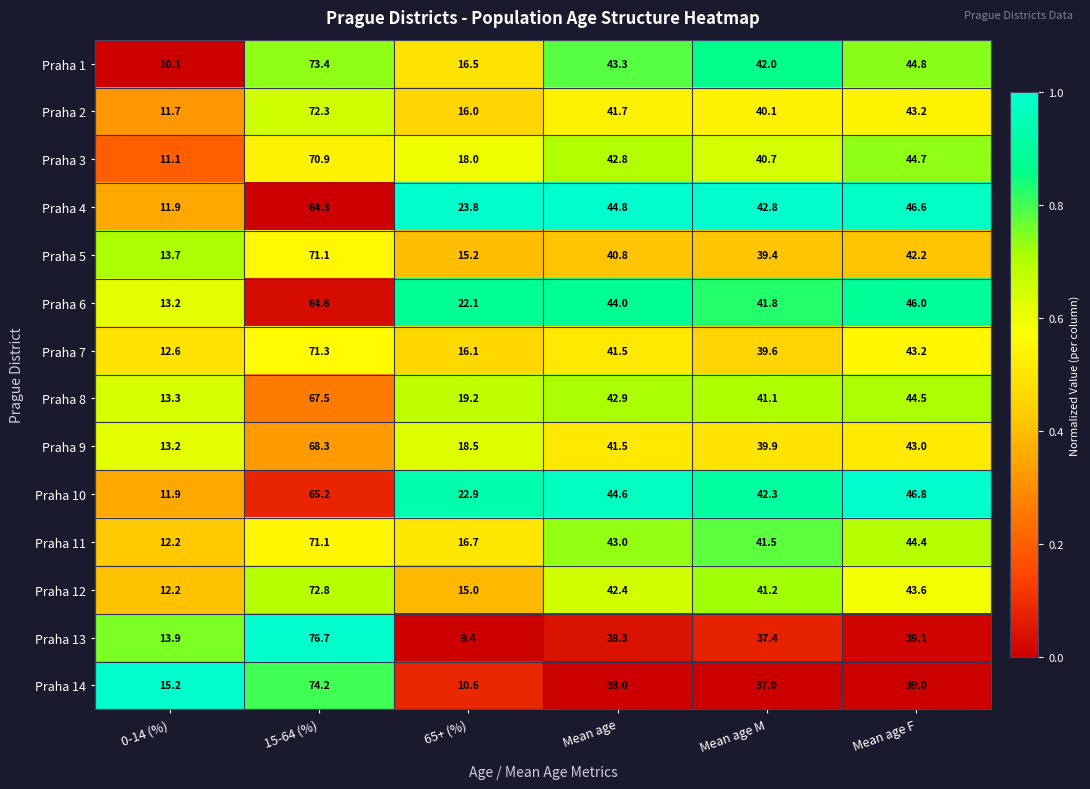

Rank the series at 65+ (%) from lowest to highest value.

Praha 13, Praha 14, Praha 12, Praha 5, Praha 2, Praha 7, Praha 1, Praha 11, Praha 3, Praha 9, Praha 8, Praha 6, Praha 10, Praha 4